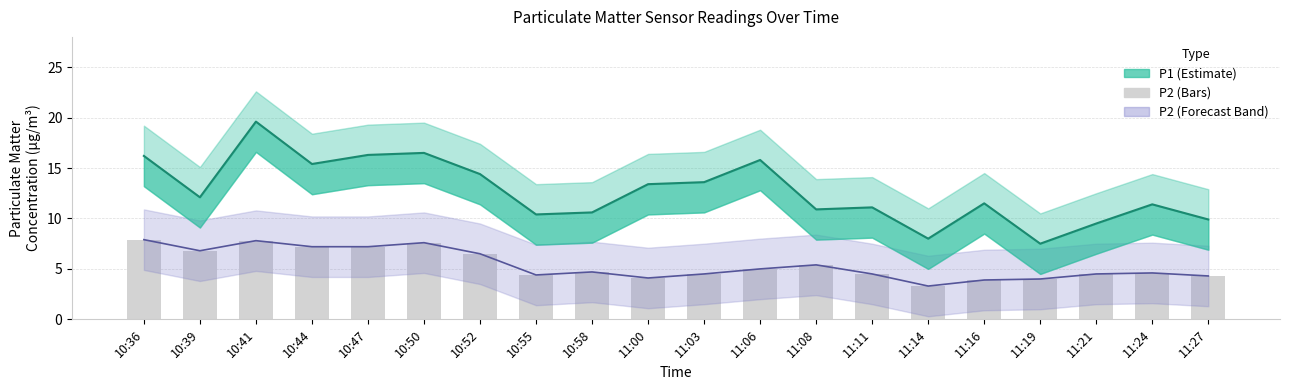

Reading left to right, extract all data points from this chart.

P1: 16.2	12.1	19.6	15.4	16.3	16.5	14.4	10.4	10.6	13.4	13.6	15.8	10.9	11.1	8.0	11.5	7.5	9.5	11.4	9.9
P2 Line: 7.9	6.8	7.8	7.2	7.2	7.6	6.5	4.4	4.7	4.1	4.5	5.0	5.4	4.5	3.3	3.9	4.0	4.5	4.6	4.3
P2: 7.9	6.8	7.8	7.2	7.2	7.6	6.5	4.4	4.7	4.1	4.5	5.0	5.4	4.5	3.3	3.9	4.0	4.5	4.6	4.3